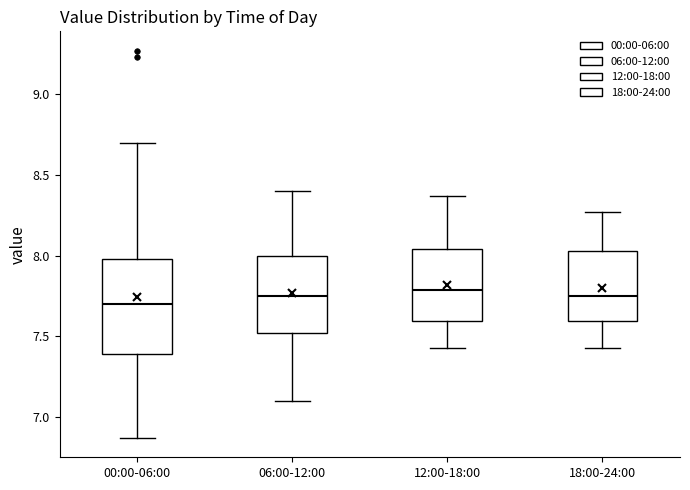

Comparing the boxes themselves (not the whiskers), which one is the tallest?

00:00-06:00